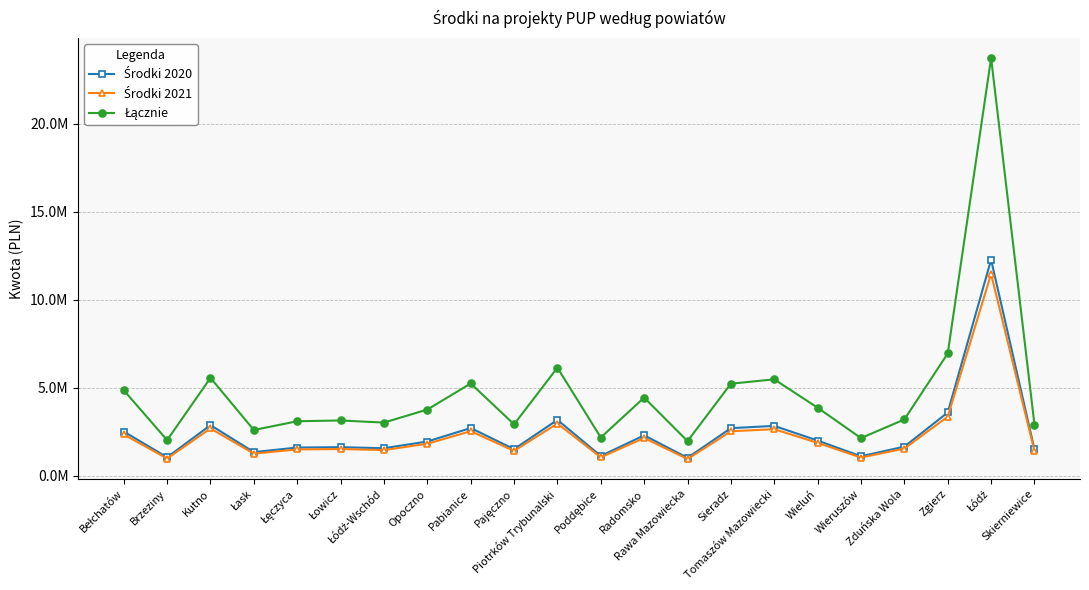

What is the label of the 13th point from the left?

Radomsko